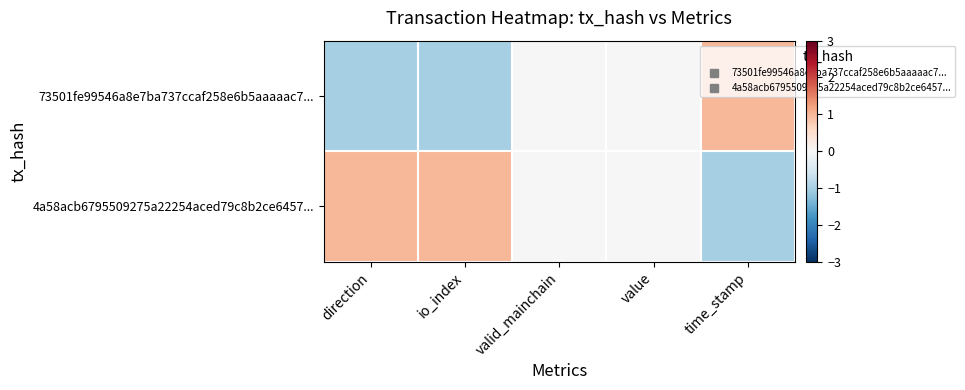

Rank the series at time_stamp from lowest to highest value.

4a58acb6795509275a22254aced79c8b2ce6457..., 73501fe99546a8e7ba737ccaf258e6b5aaaaac7...